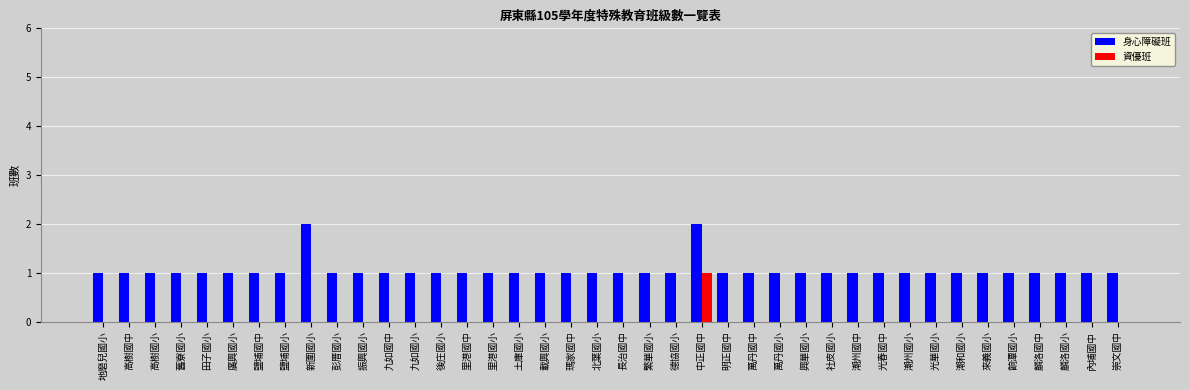

Count the number of categories in the chart.

40